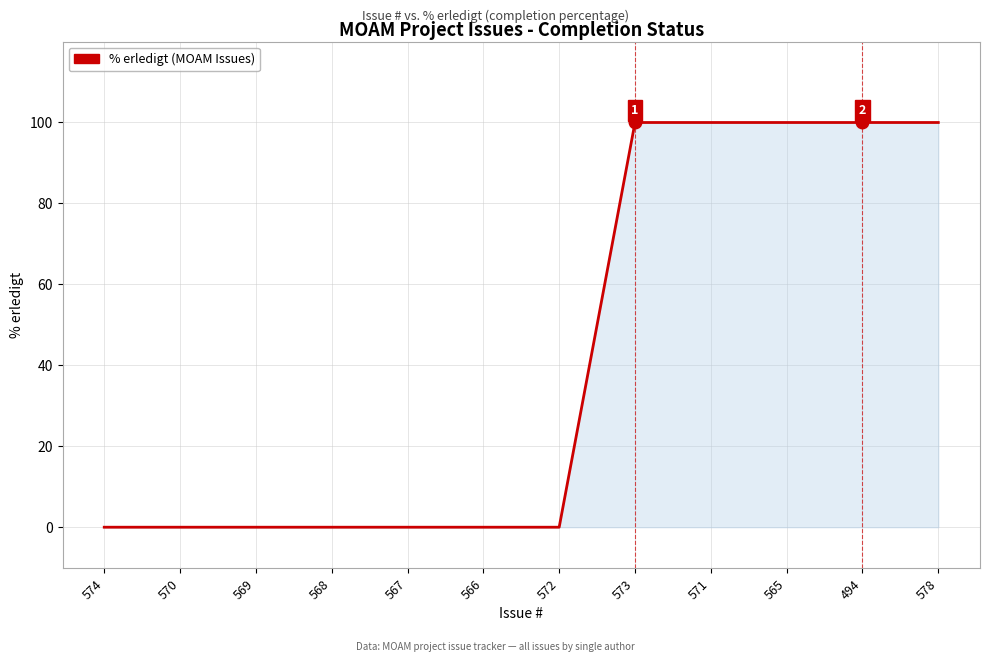

Reading left to right, transcribe all the data shown in this chart.

0	0	0	0	0	0	0	100	100	100	100	100